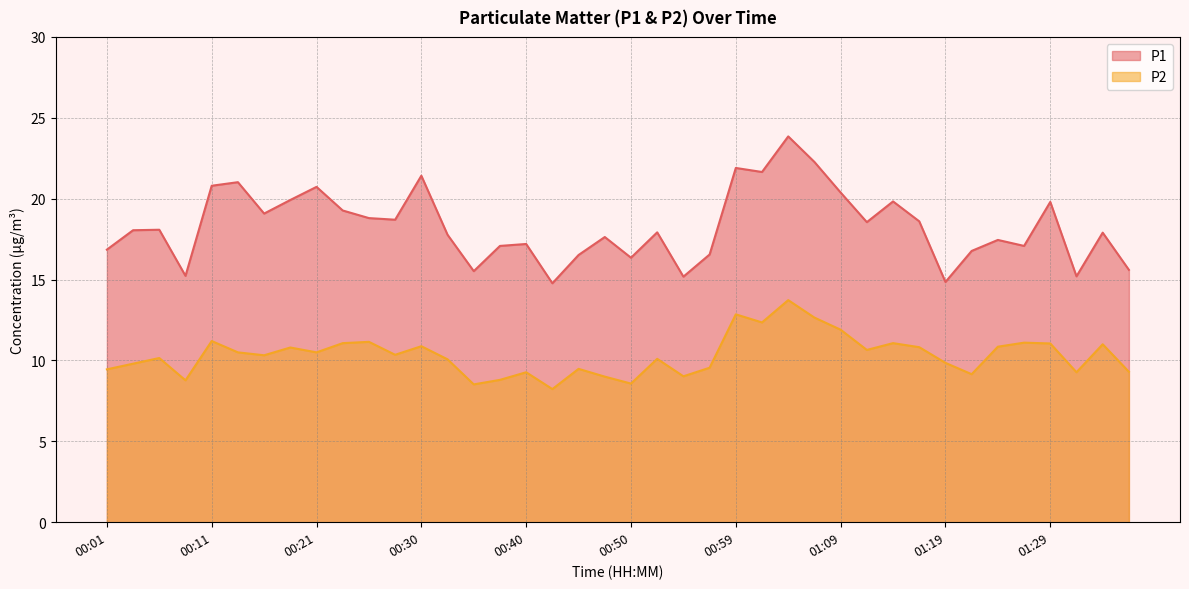

What is the difference between the P1 values at 01:07 and 00:06?

4.2